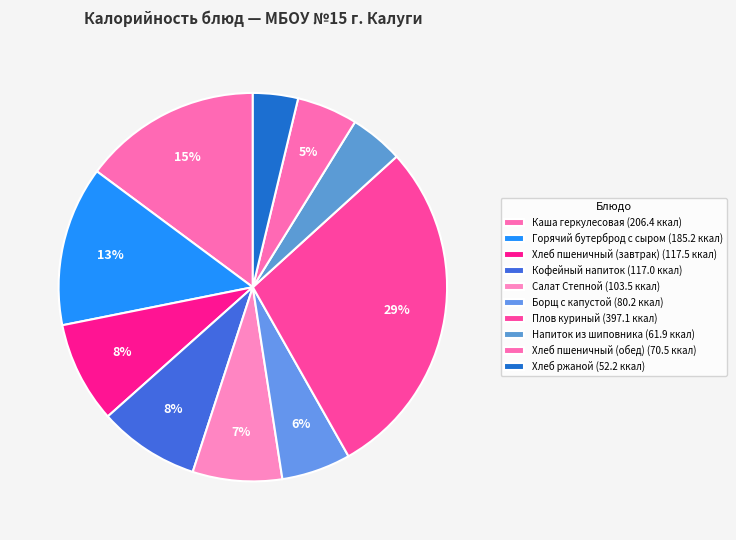

How many segments does this pie chart have?

10